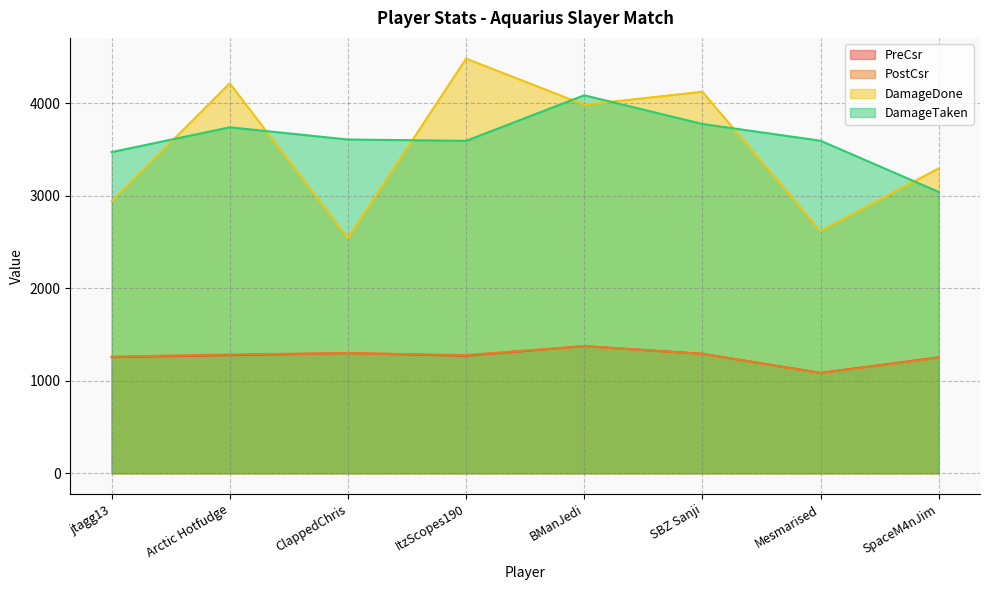

At which category is the sum across all series the highest?

BManJedi